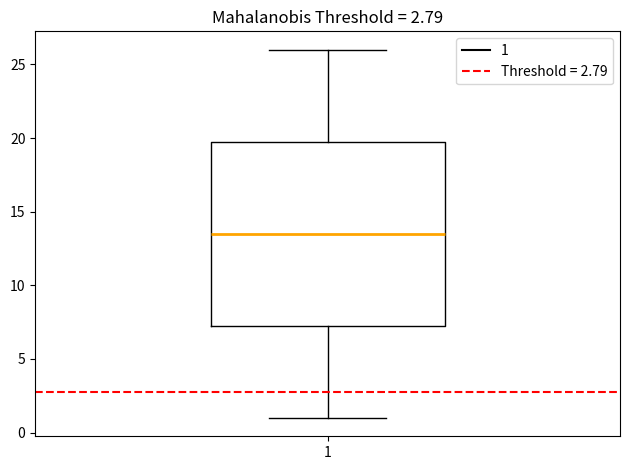

Read this box plot against the y-axis: the position of the median line, the range covered by the box, and the ends of both whiskers. The values are not printed on the chart, so give them approximately, as read against the axis.

median 13.5, box 7.5 to 20.0, whiskers 1.0 to 26.0